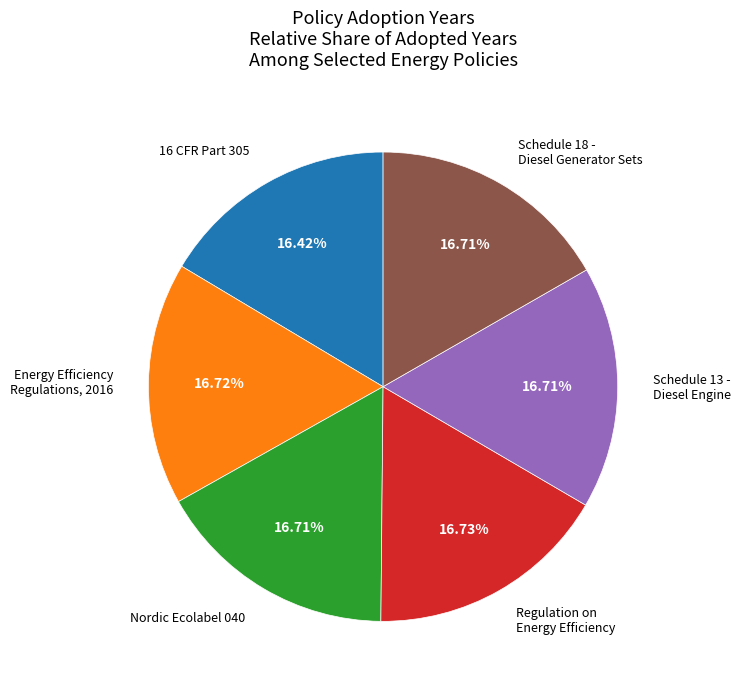

Is there a majority slice in this chart?

No